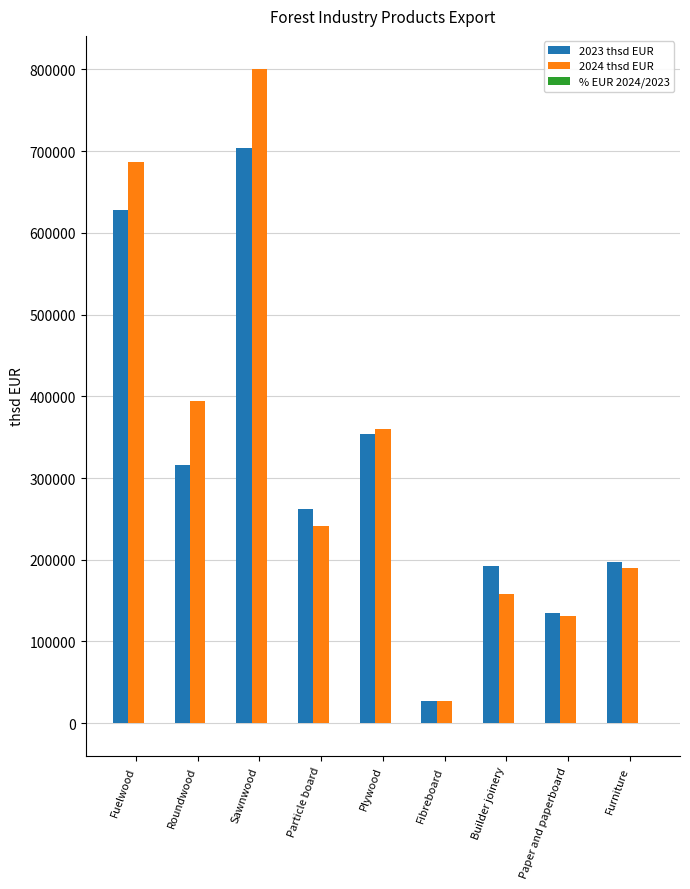

What is the maximum value shown in the chart?

800955.3